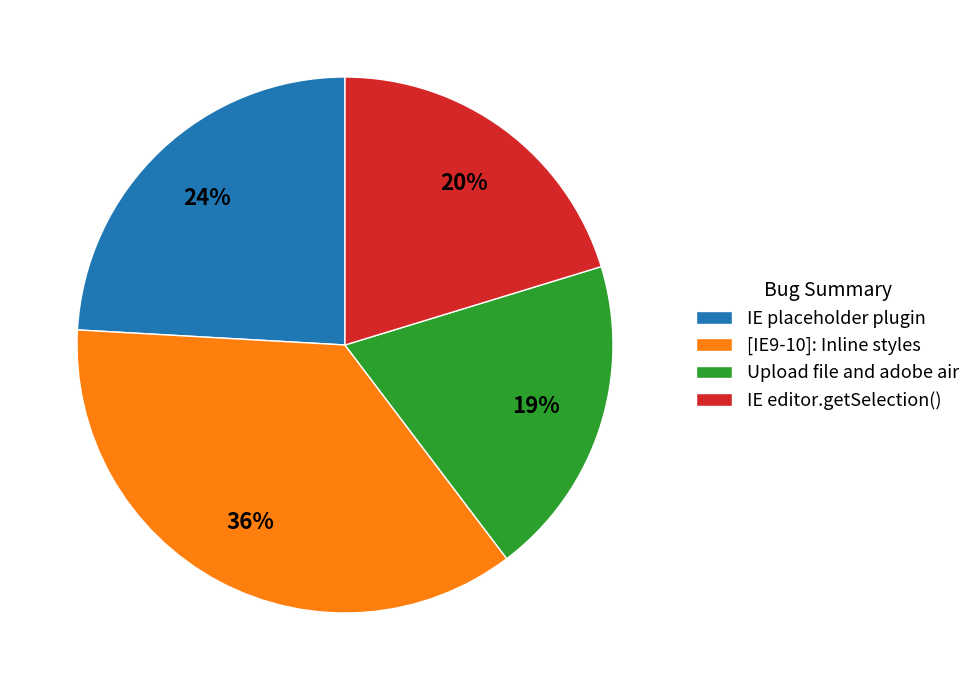

The IE placeholder plugin slice represents 32% of the pie. True or false?

False